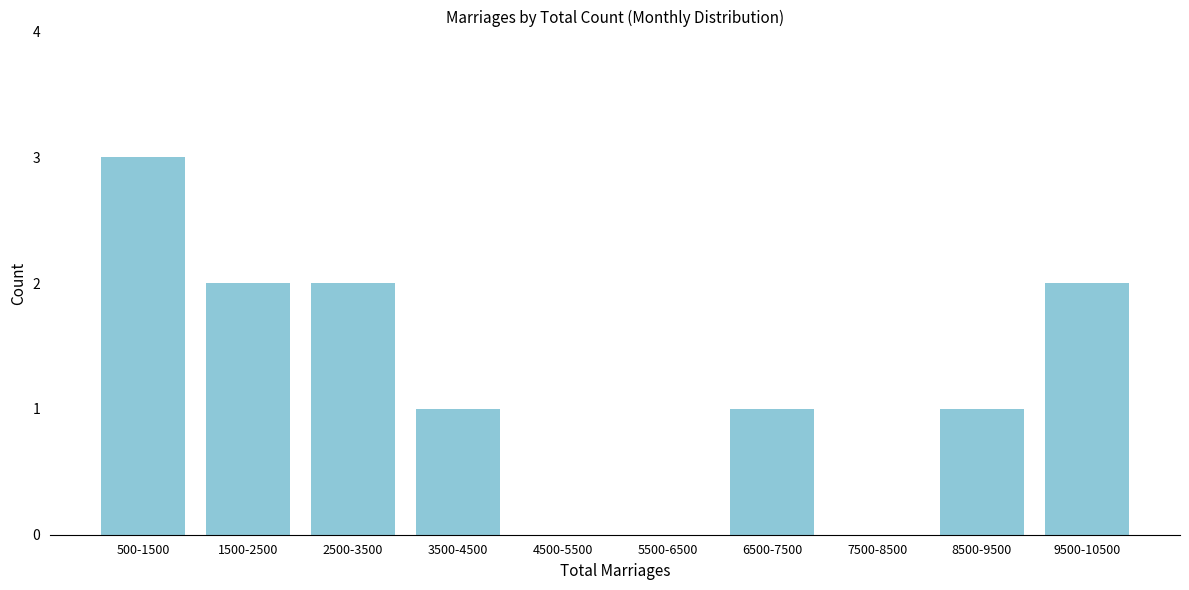

Reading left to right, extract all data points from this chart.

500-1500=3	1500-2500=2	2500-3500=2	3500-4500=1	4500-5500=0	5500-6500=0	6500-7500=1	7500-8500=0	8500-9500=1	9500-10500=2